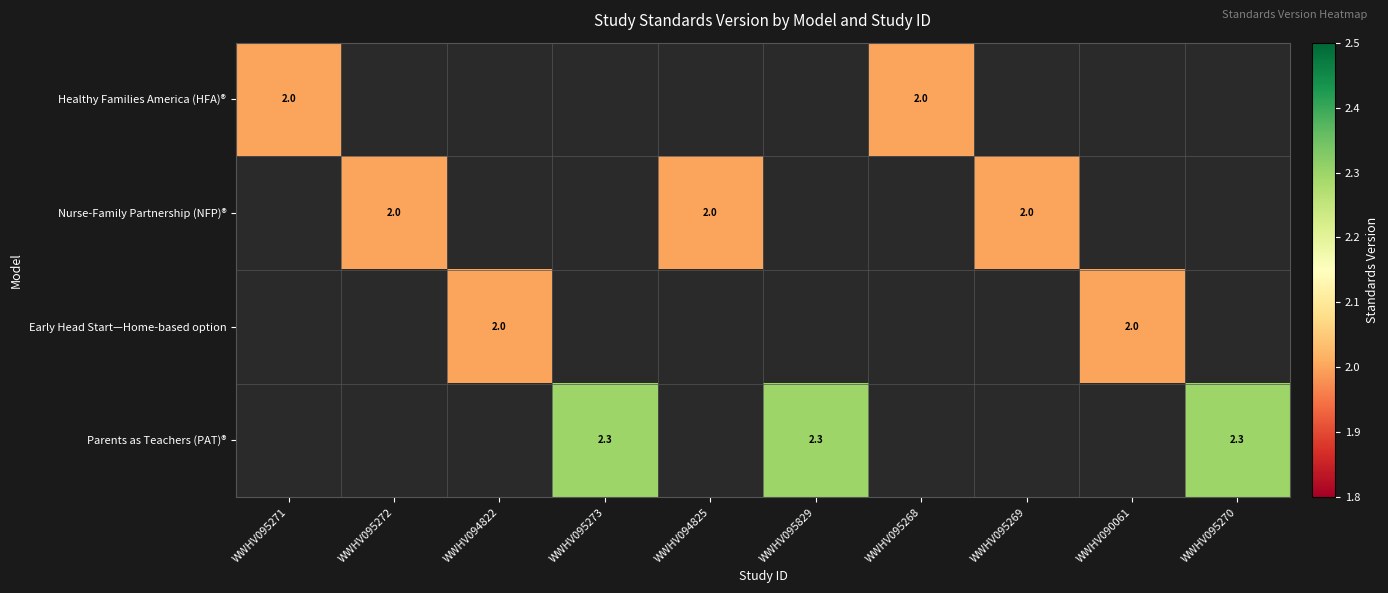

True or false: Parents as Teachers (PAT)® has a value of 2.3 at WWHV095829.

True